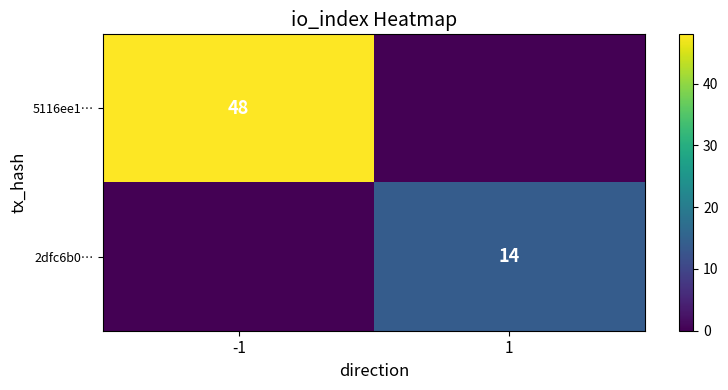

The value of 2dfc6b0… at 1 is 14. True or false?

True